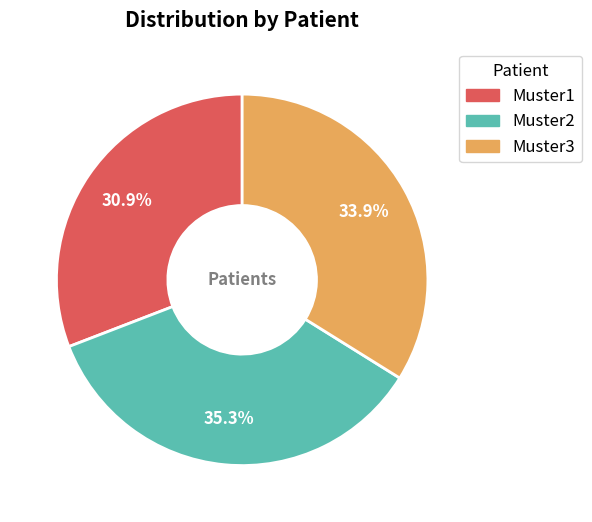

How many slices are in this pie chart?

3